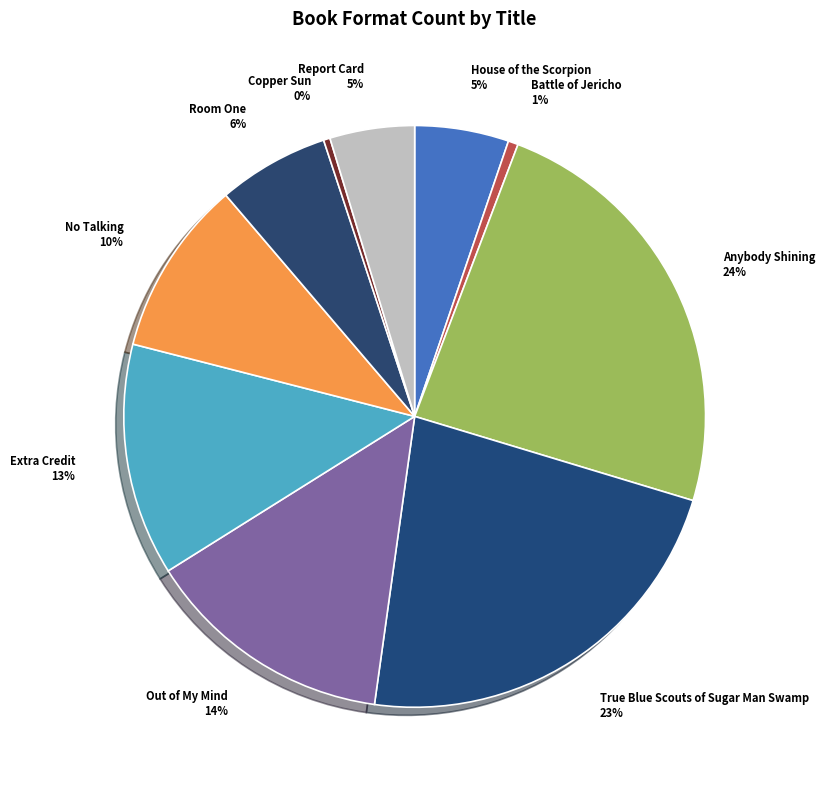

To the nearest percent, what portion does Anybody Shining represent?

24%